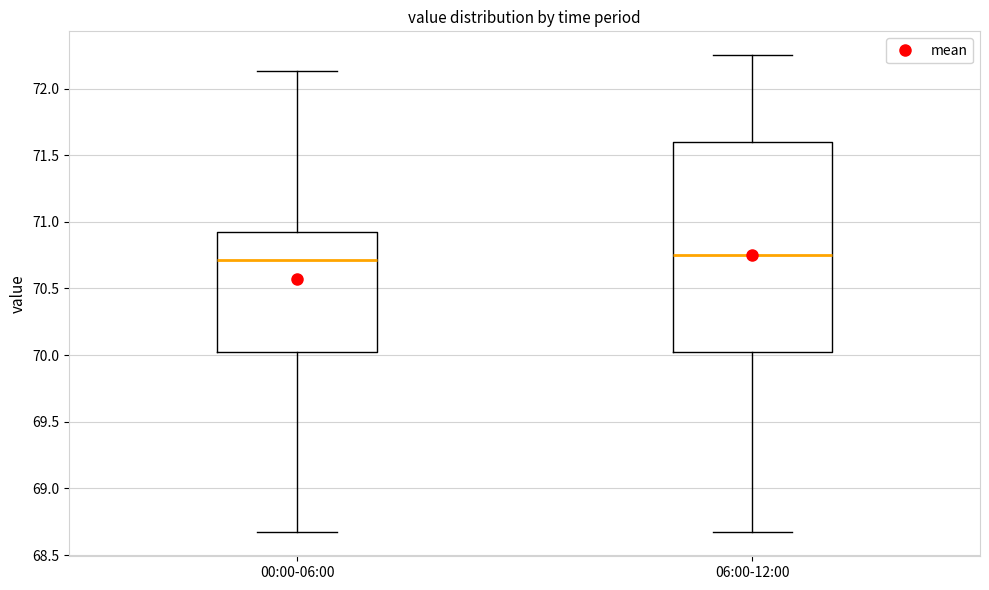

Which box is the tallest, from its lower edge to its upper edge?

06:00-12:00